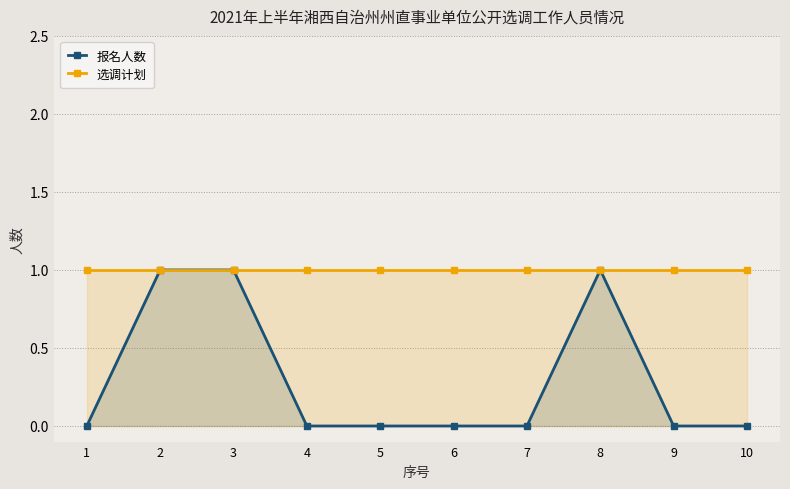

The value of 报名人数 at 7 is -1. True or false?

False